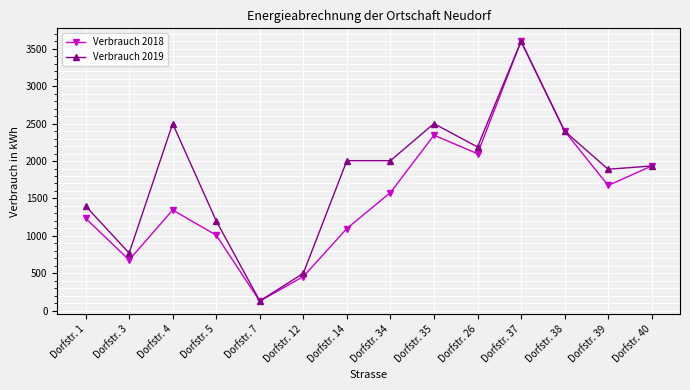

What is the average value of the Verbrauch 2019 series?

1787